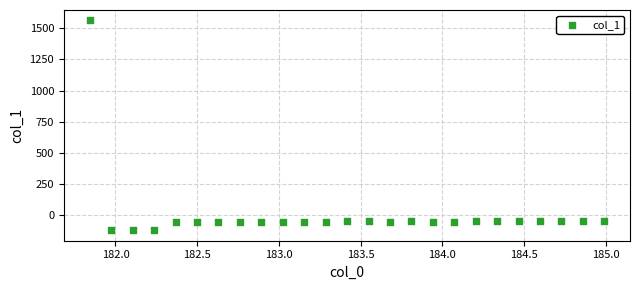

What is the range of X values (max minus min)?

3.1